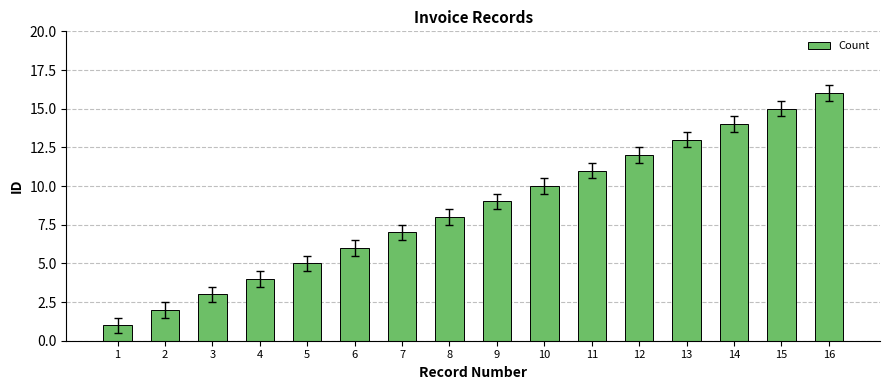

Which label corresponds to the largest value in the chart?

16